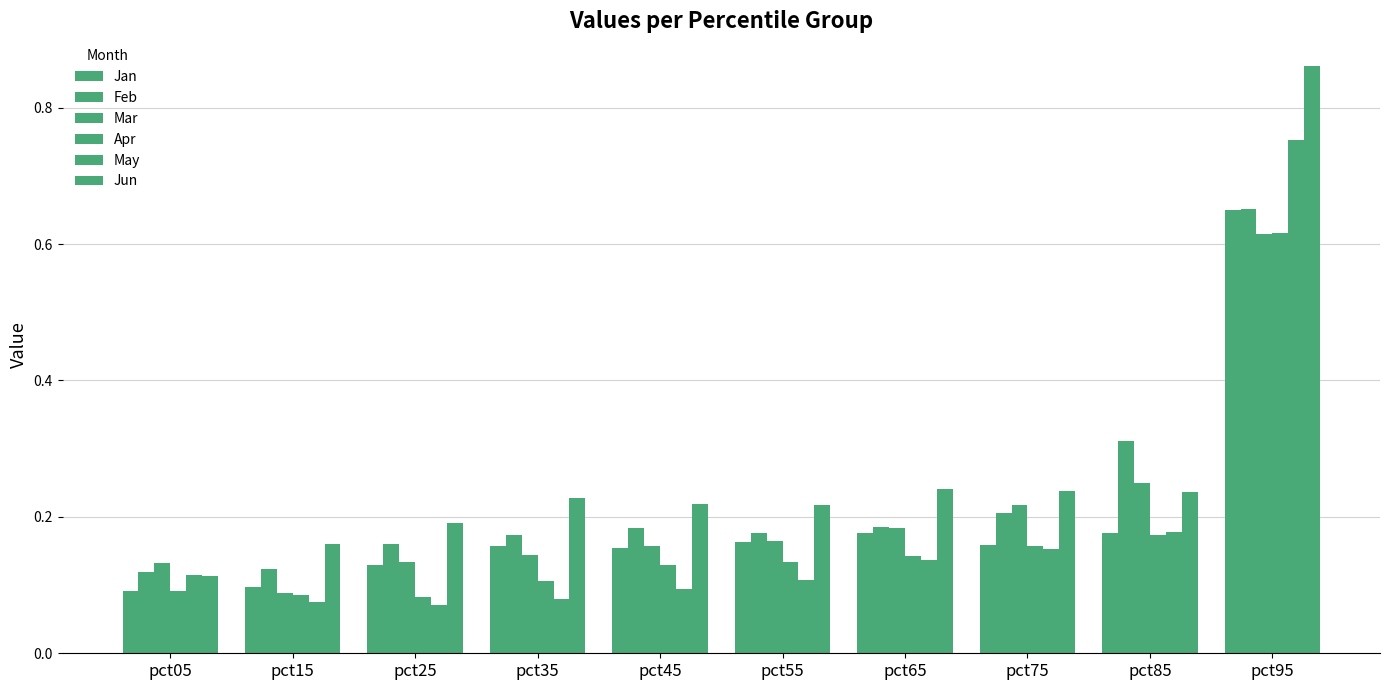

At which category does the chart reach its minimum across all series?

pct25